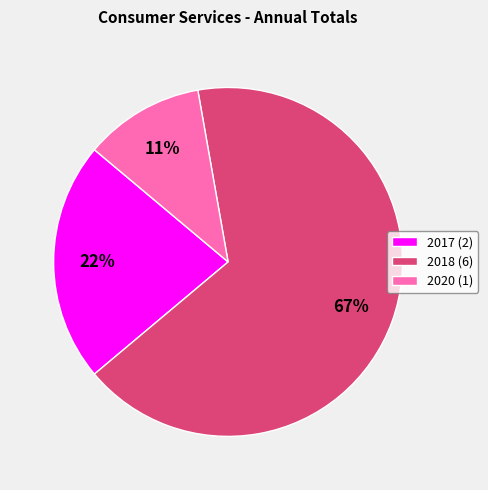

To the nearest percent, what is the average slice percentage?

33%